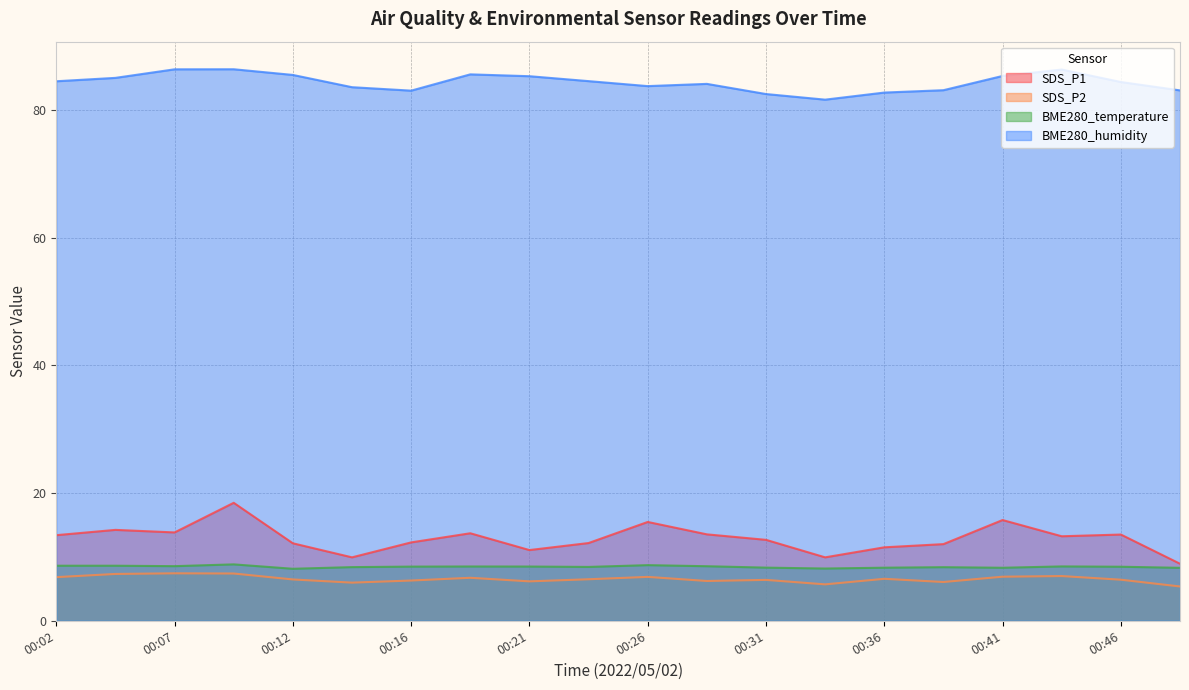

Reading left to right, list all the values displayed in this chart.

SDS_P1: 13.4	14.2	13.8	18.5	12.1	9.9	12.3	13.7	11.1	12.2	15.5	13.5	12.7	9.9	11.5	12.0	15.8	13.2	13.5	8.9
SDS_P2: 6.8	7.3	7.4	7.4	6.5	6.0	6.3	6.7	6.2	6.5	6.9	6.2	6.4	5.7	6.6	6.1	6.9	7.0	6.4	5.4
BME280_temperature: 8.6	8.6	8.6	8.8	8.1	8.4	8.5	8.5	8.5	8.4	8.7	8.5	8.3	8.2	8.3	8.4	8.3	8.5	8.5	8.3
BME280_humidity: 84.5	85.0	86.3	86.3	85.5	83.5	83.0	85.5	85.2	84.5	83.7	84.0	82.5	81.6	82.7	83.1	85.3	86.3	84.3	83.0